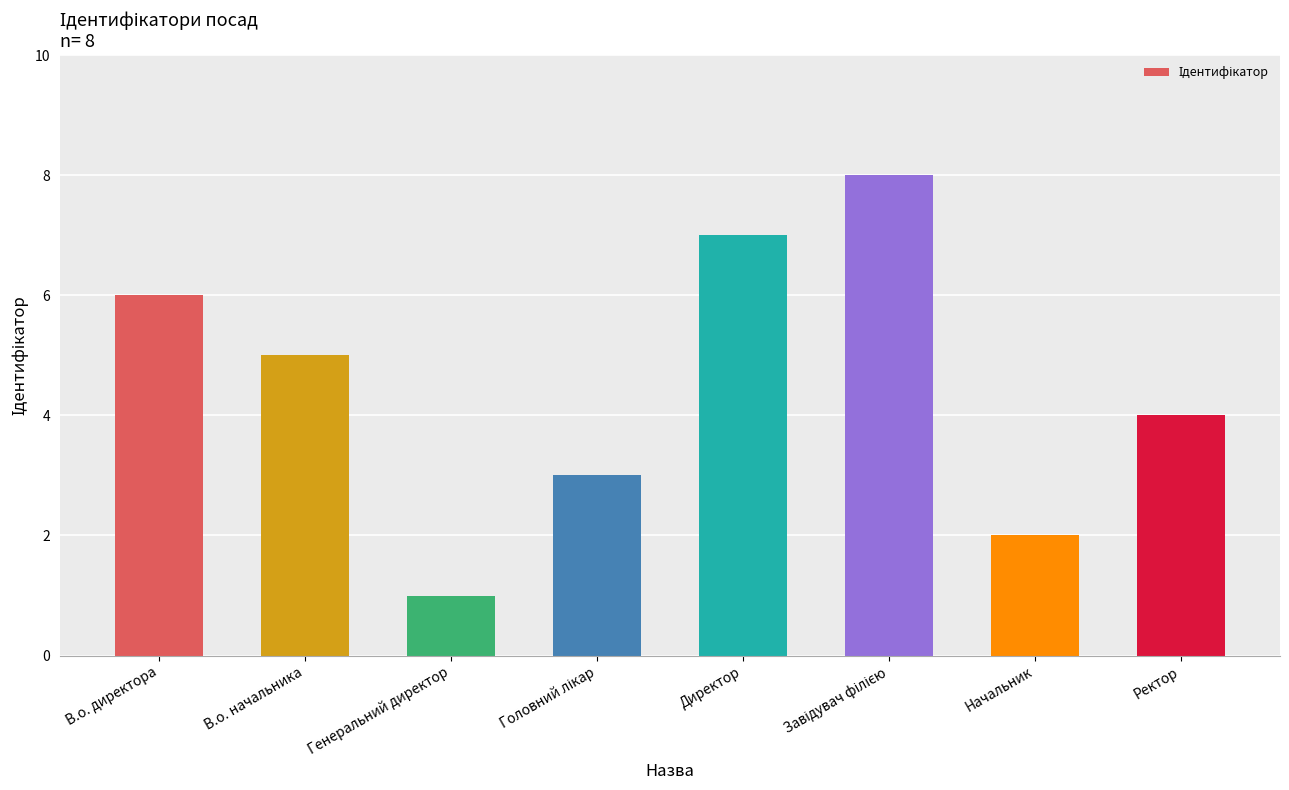

True or false: the data shows 4 at Начальник.

False